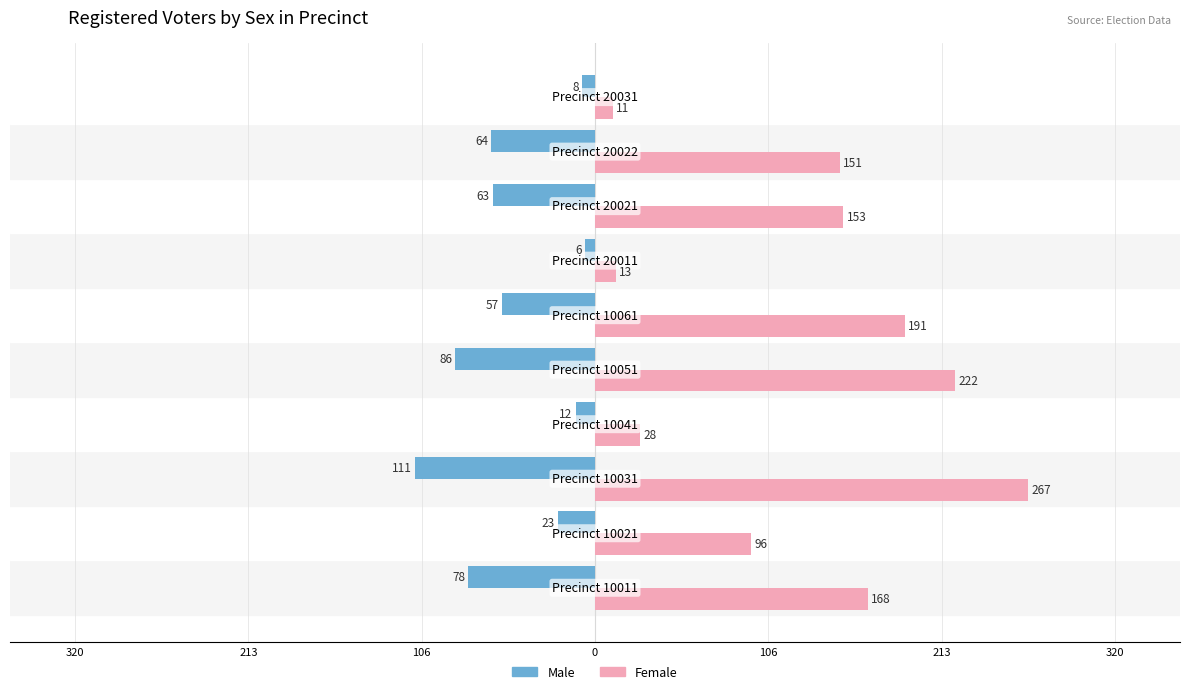

What are all the series names shown in the legend?

Male, Female